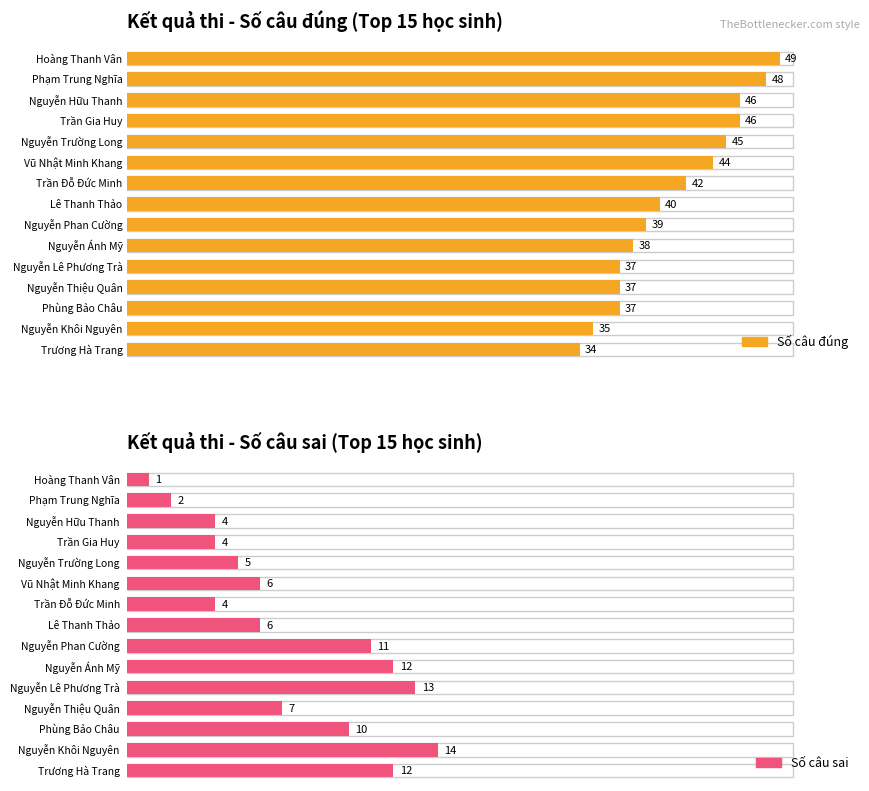

Which series has the largest total across all categories?

Số câu đúng